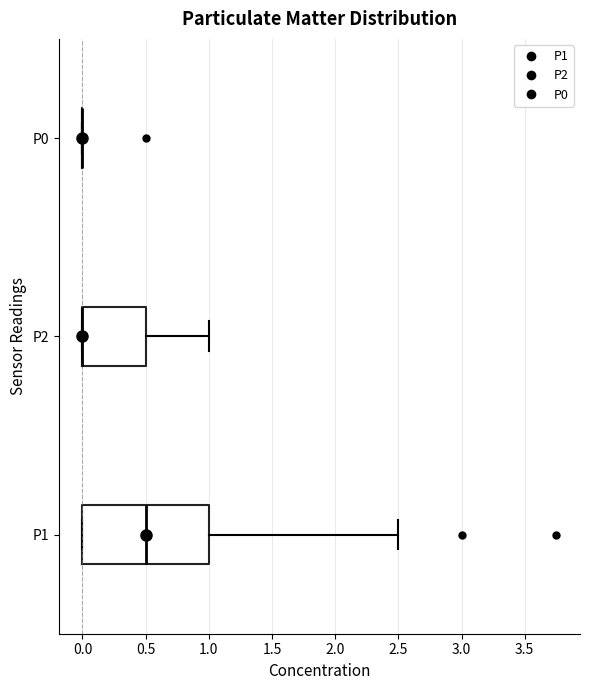

Comparing the boxes themselves (not the whiskers), which one is the widest?

P1